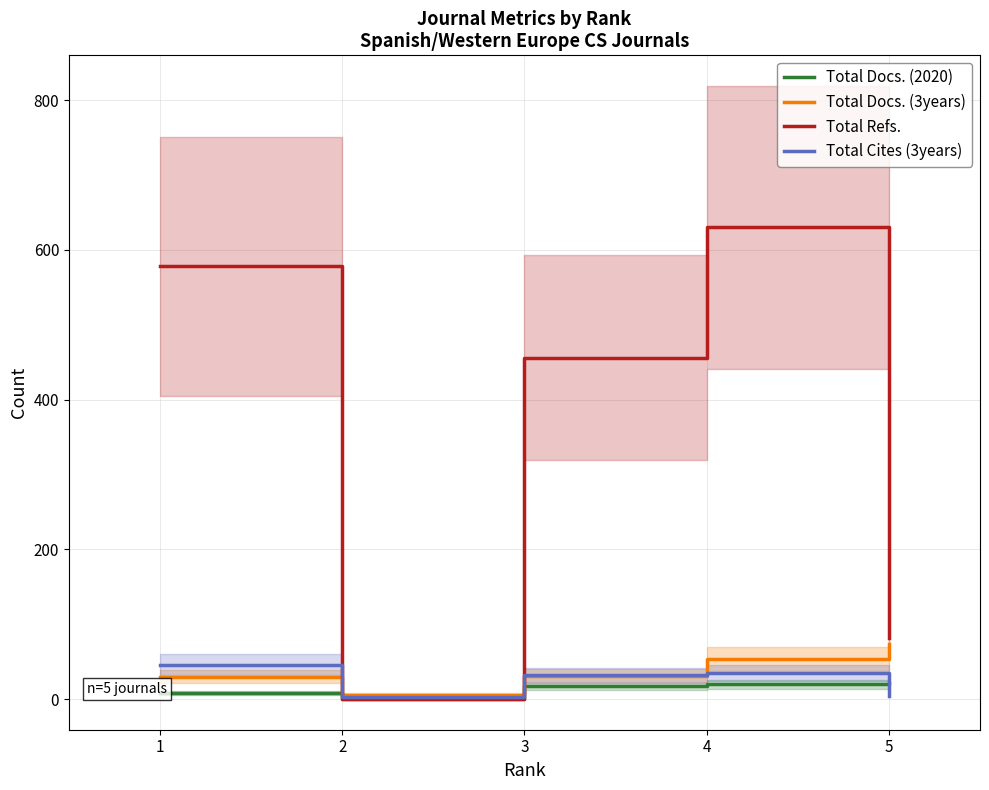

What is the value of the Total Docs. (2020) point at the 3rd from the left?

17